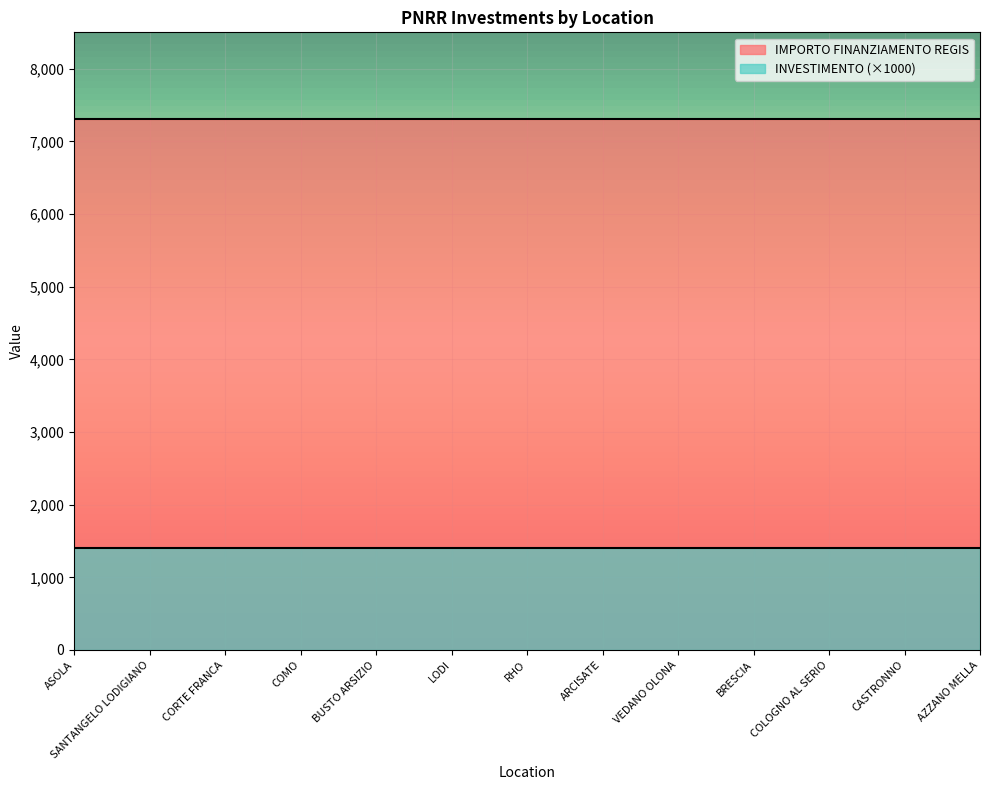

Reading right to left, extract all data points from this chart.

INVESTIMENTO: 1.4	1.4	1.4	1.4	1.4	1.4	1.4	1.4	1.4	1.4	1.4	1.4	1.4
IMPORTO FINANZIAMENTO REGIS: 7301.0	7301.0	7301.0	7301.0	7301.0	7301.0	7301.0	7301.0	7301.0	7301.0	7301.0	7301.0	7301.0